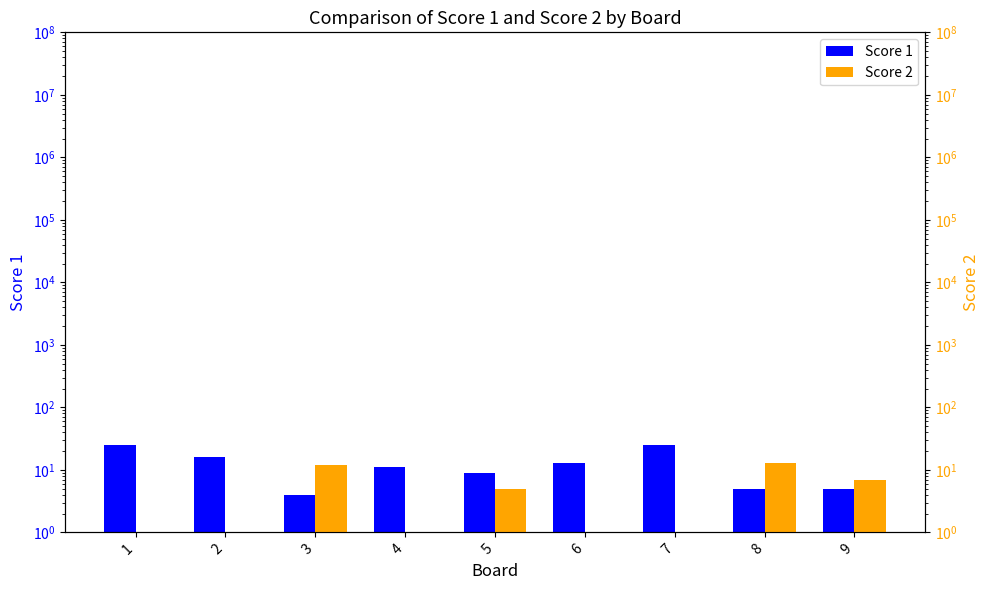

How many bars are there in each group?

2